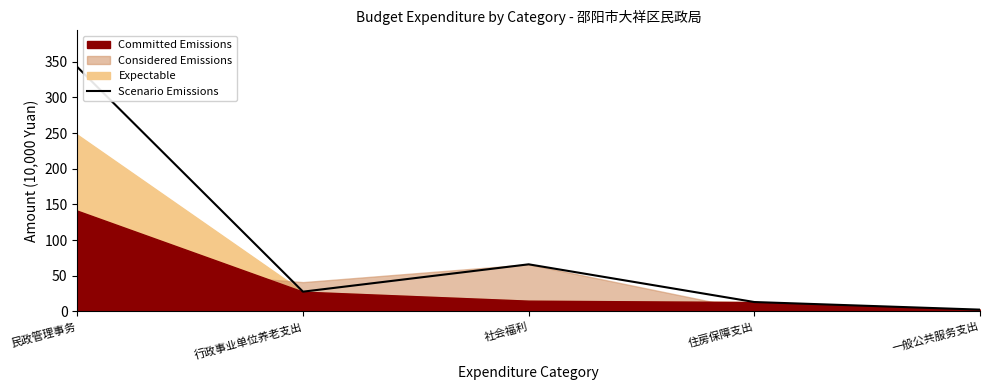

At which category does the data reach its first local peak?

社会福利